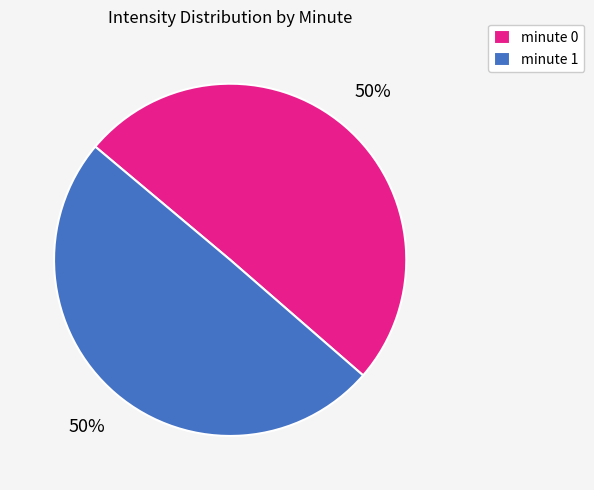

Is the sum of minute 1 and minute 0 greater than half?

Yes